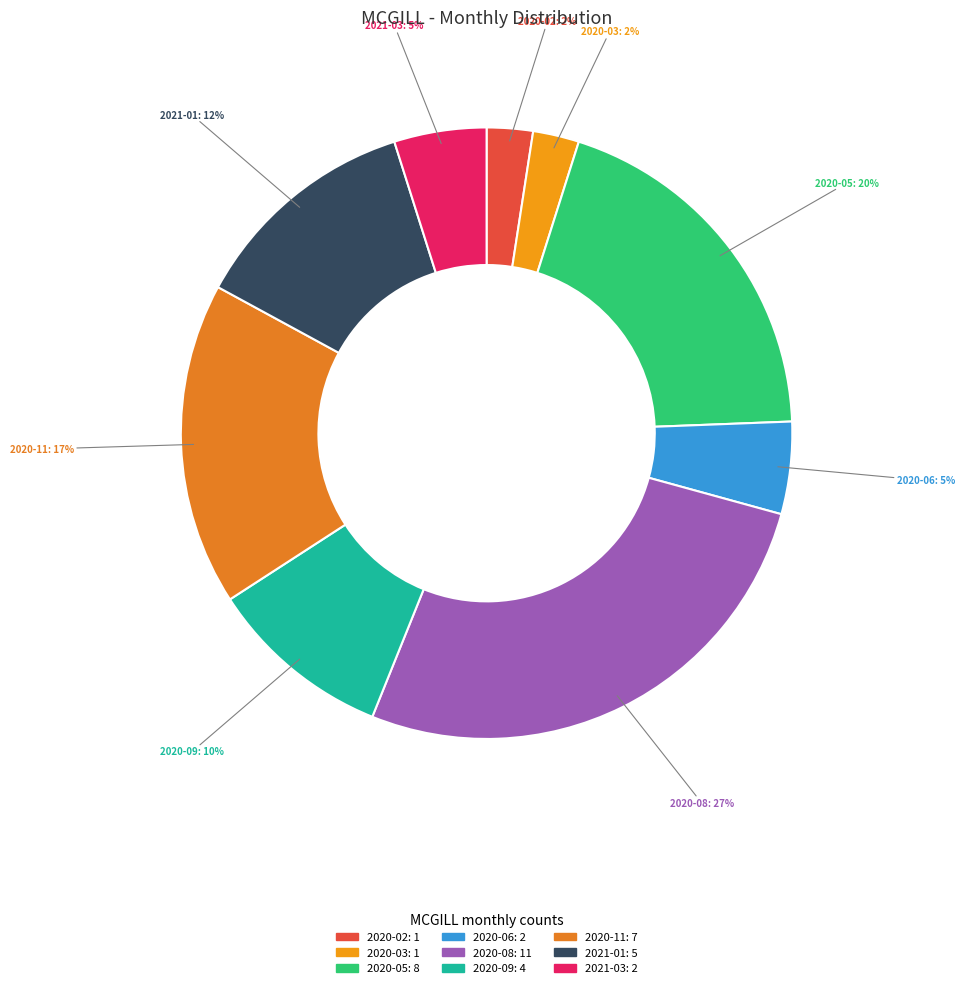

How many slices are in this pie chart?

9